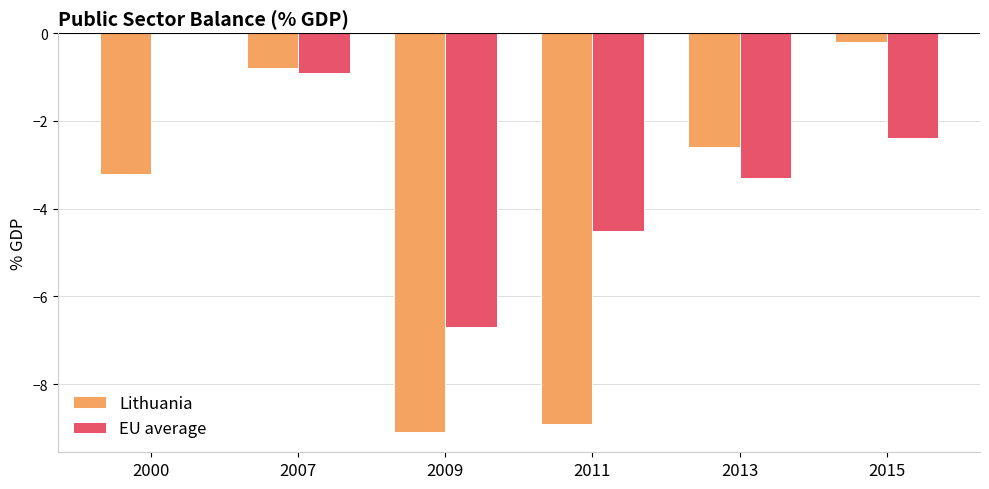

Where does the EU average series first go above -2?

2000